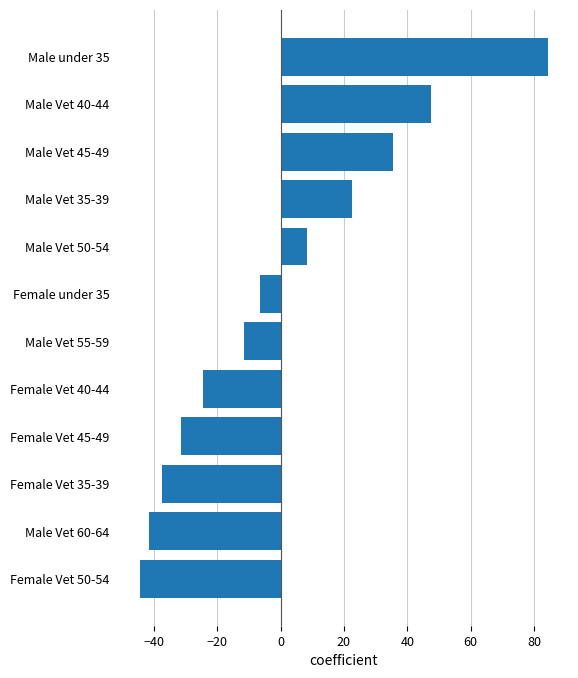

List the labels in order of value, largest first.

Male under 35, Male Vet 40-44, Male Vet 45-49, Male Vet 35-39, Male Vet 50-54, Female under 35, Male Vet 55-59, Female Vet 40-44, Female Vet 45-49, Female Vet 35-39, Male Vet 60-64, Female Vet 50-54